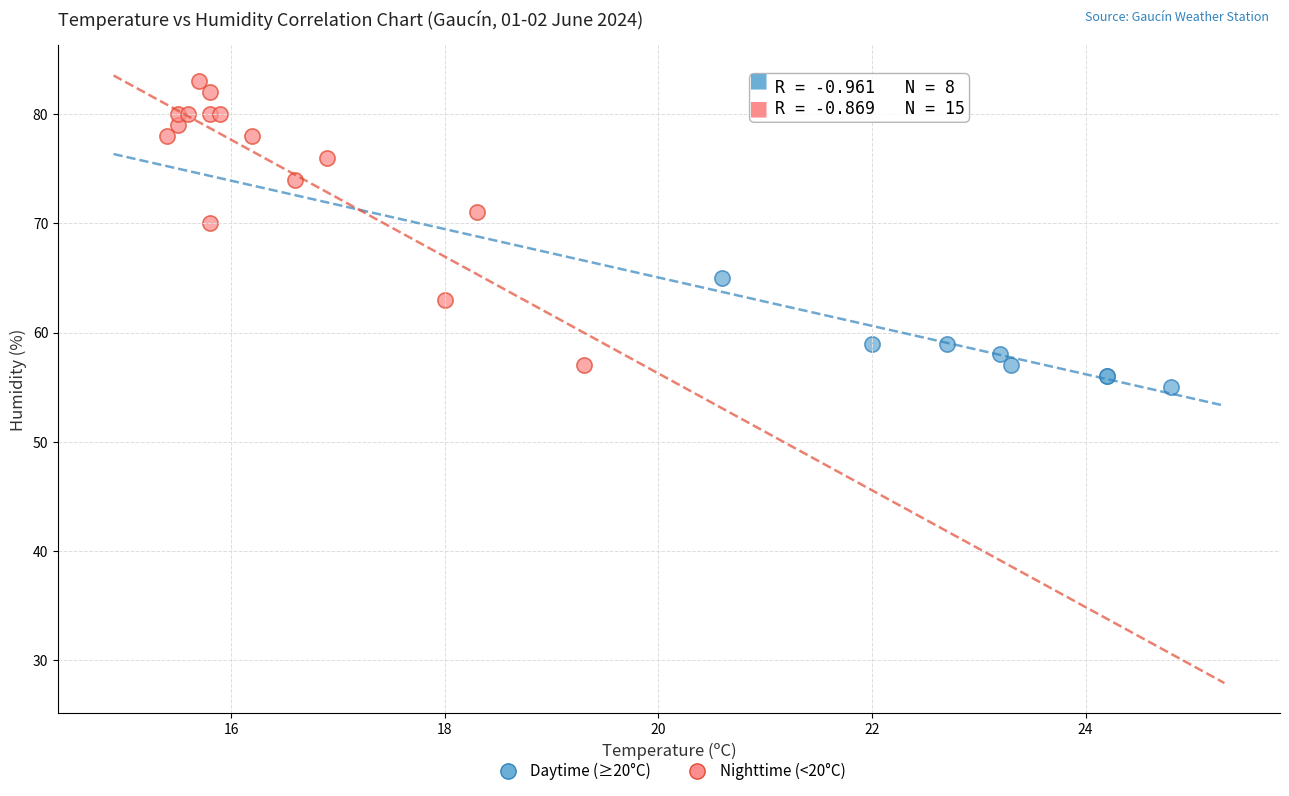

Which series contains the highest Y value?

Nighttime (<20°C)